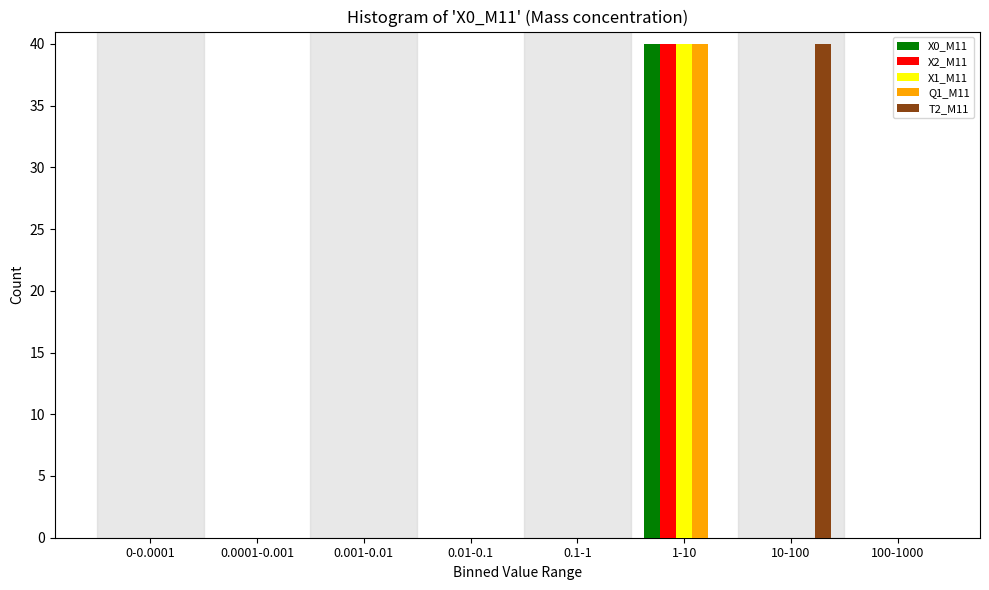

What is the maximum value shown in the chart?

40